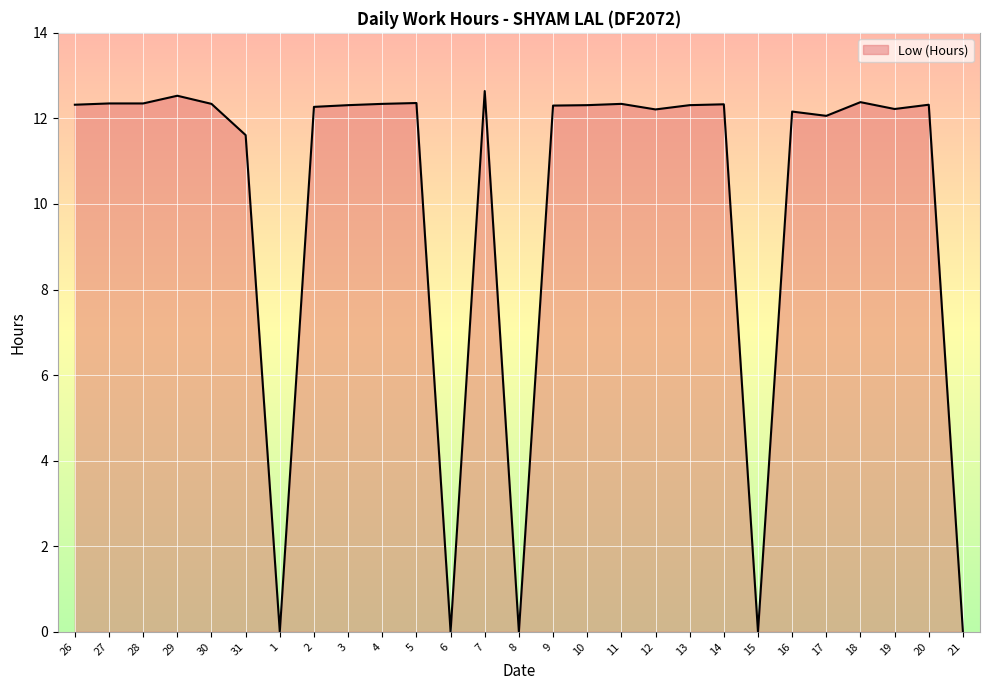

At which label does the data first exceed 12?

26